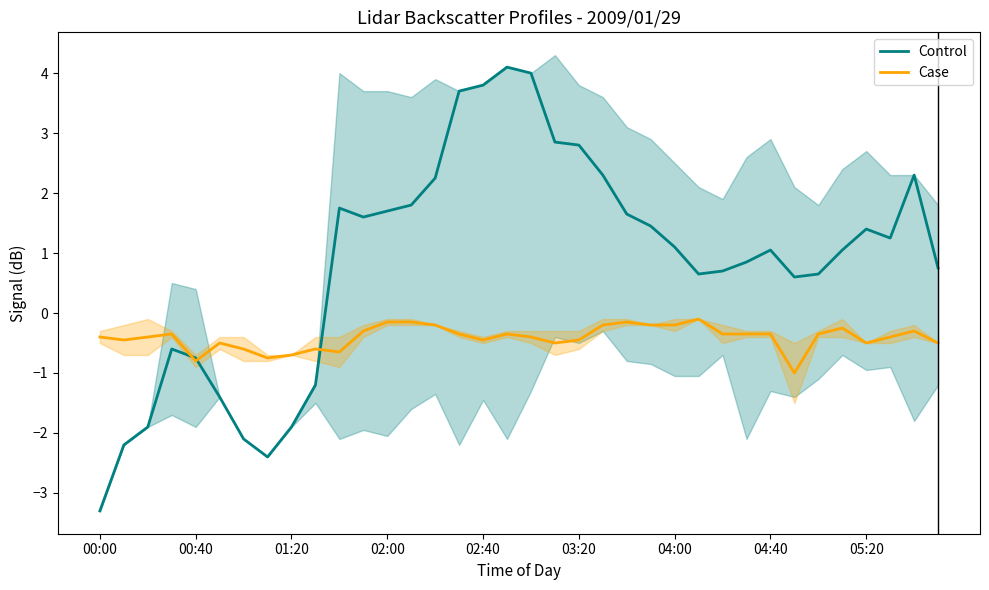

Does the chart have visible grid lines?

No